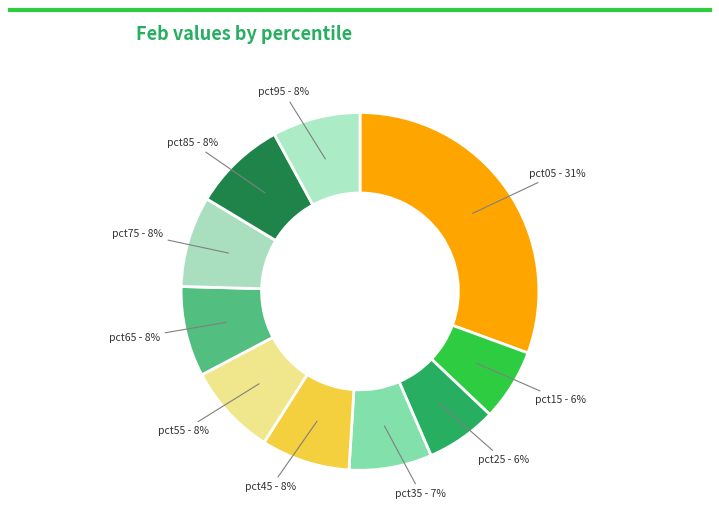

To the nearest percent, what percentage of the pie is pct15?

6%